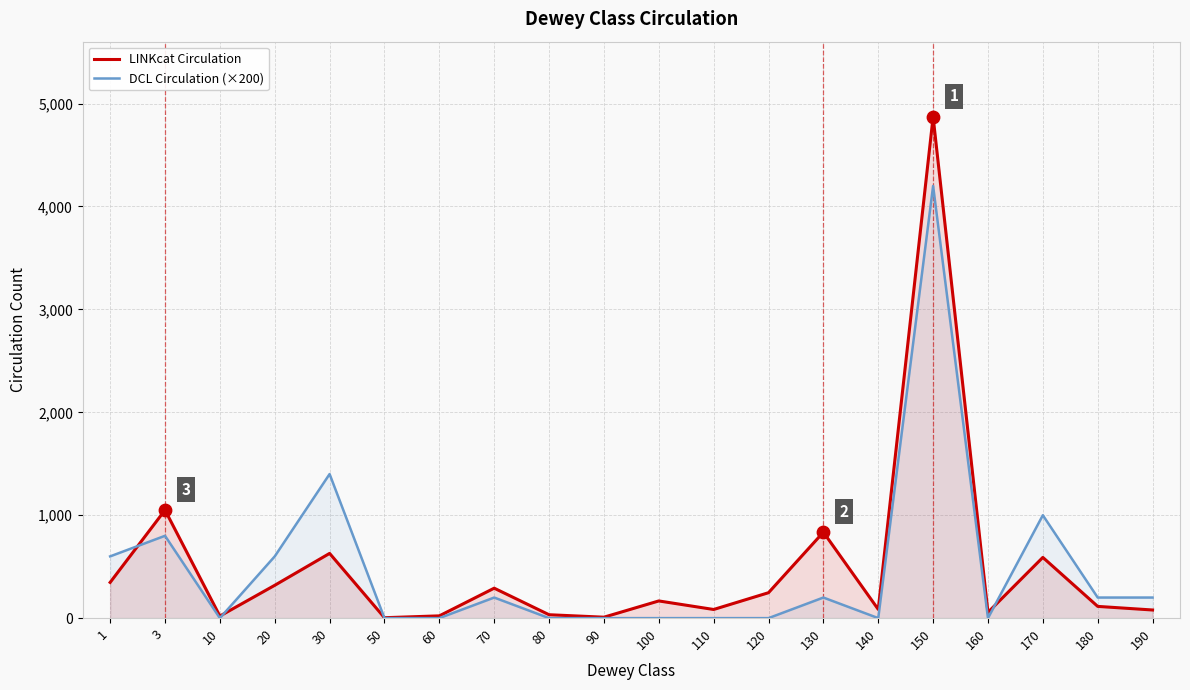

Which series contains the highest Y value?

LINKcat Circulation